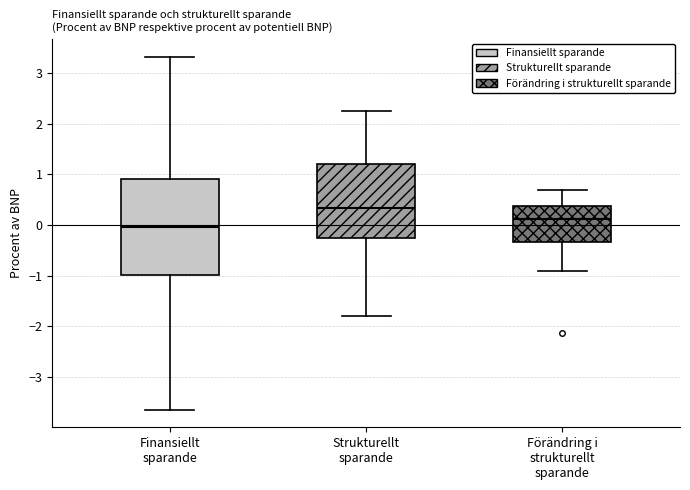

Where is the upper edge of the box for Finansiellt sparande on the y-axis? The values are not printed on the chart, so give them approximately, as read against the axis.

0.9